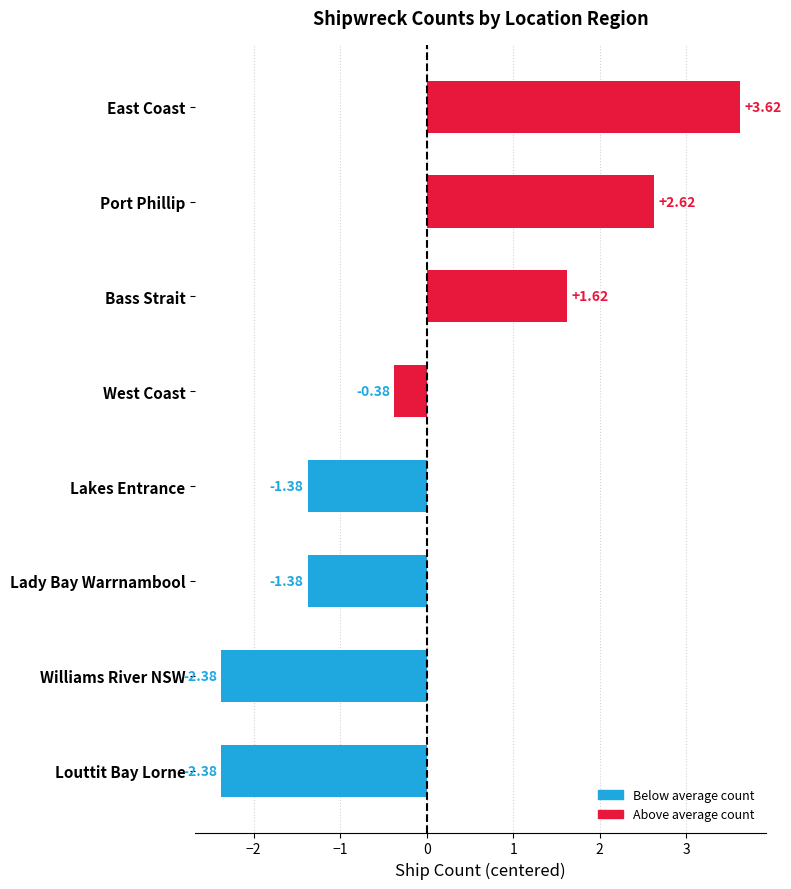

Count the number of values greater than 0.

3